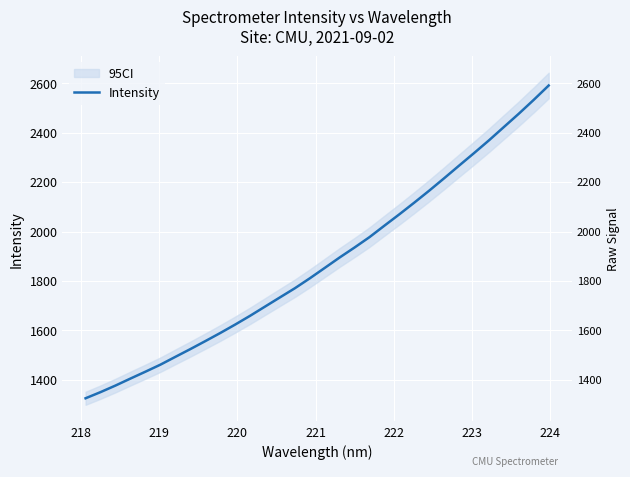

What is the value of the 14th point from the left?

1733.5